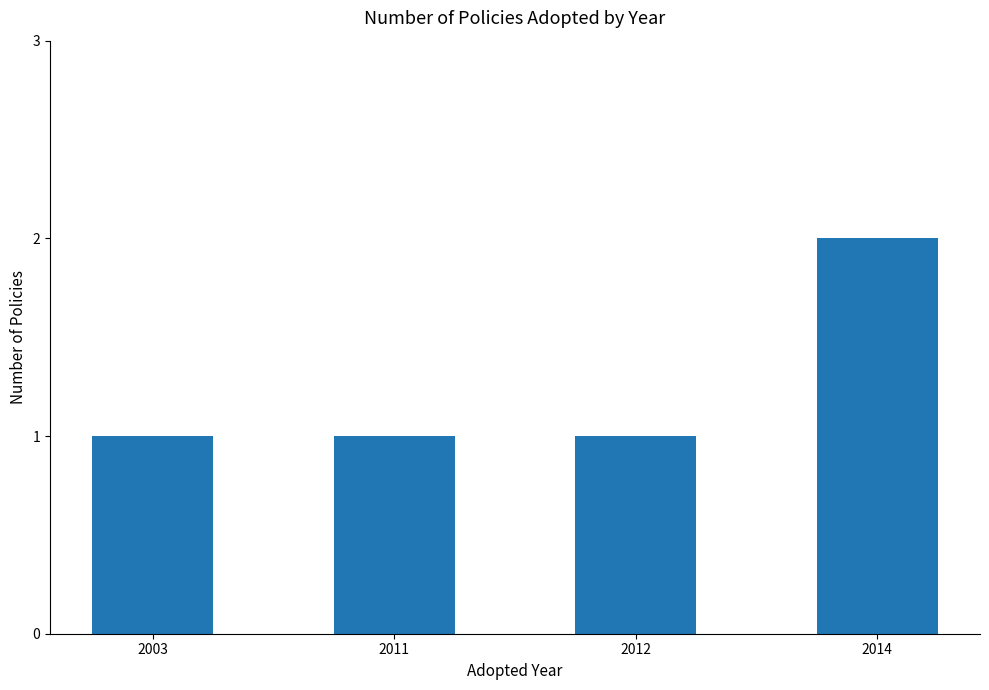

What is the minimum value shown in the chart?

1